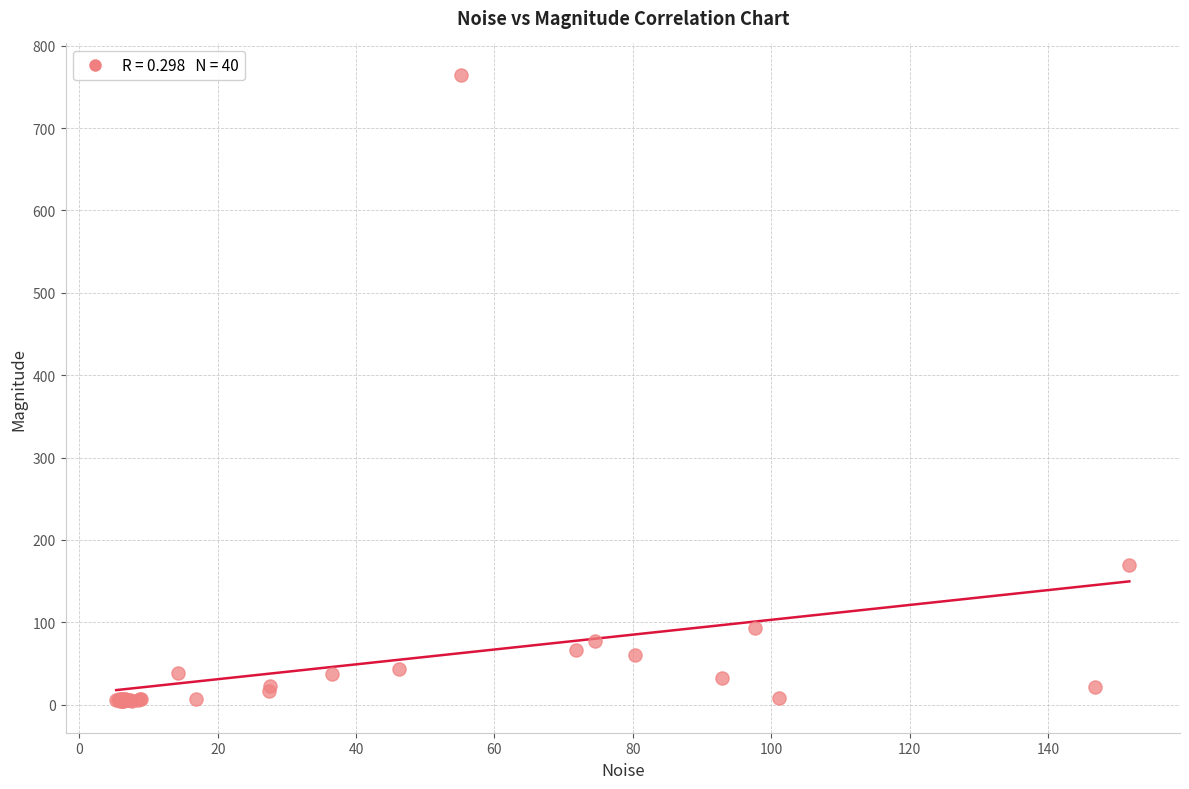

What Y value in the scatter plot is closest to 384?

170.0